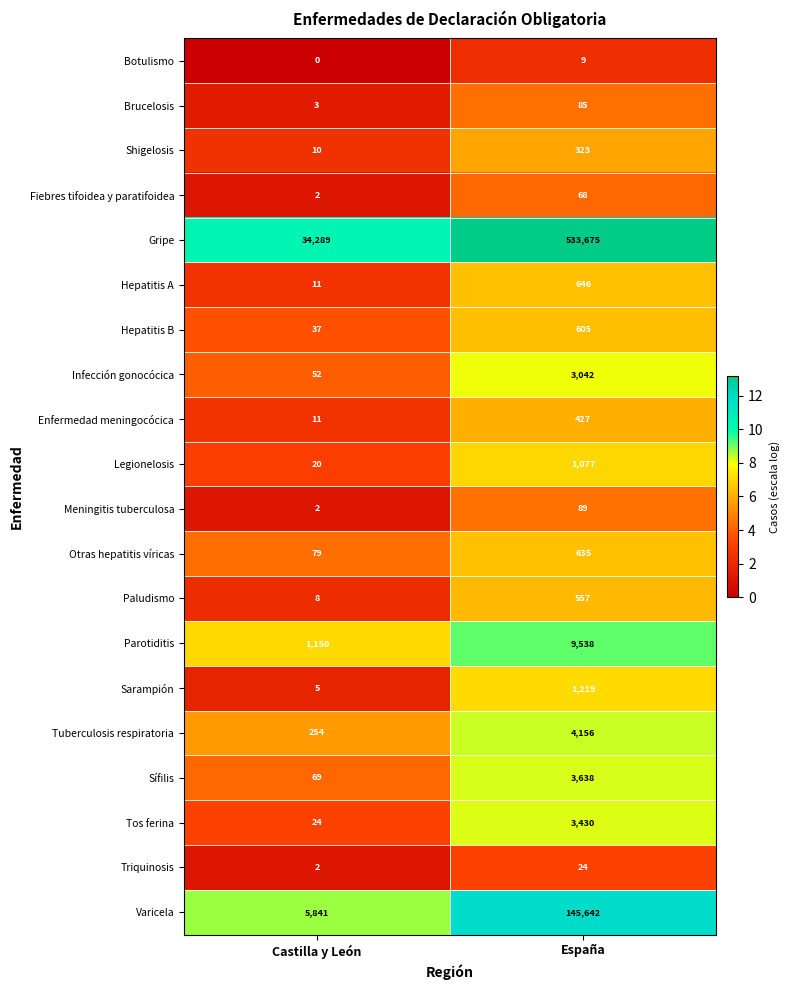

List the series in order of their peak value, highest first.

Gripe, Varicela, Parotiditis, Tuberculosis respiratoria, Sífilis, Tos ferina, Infección gonocócica, Sarampión, Legionelosis, Hepatitis A, Otras hepatitis víricas, Hepatitis B, Paludismo, Enfermedad meningocócica, Shigelosis, Meningitis tuberculosa, Brucelosis, Fiebres tifoidea y paratifoidea, Triquinosis, Botulismo